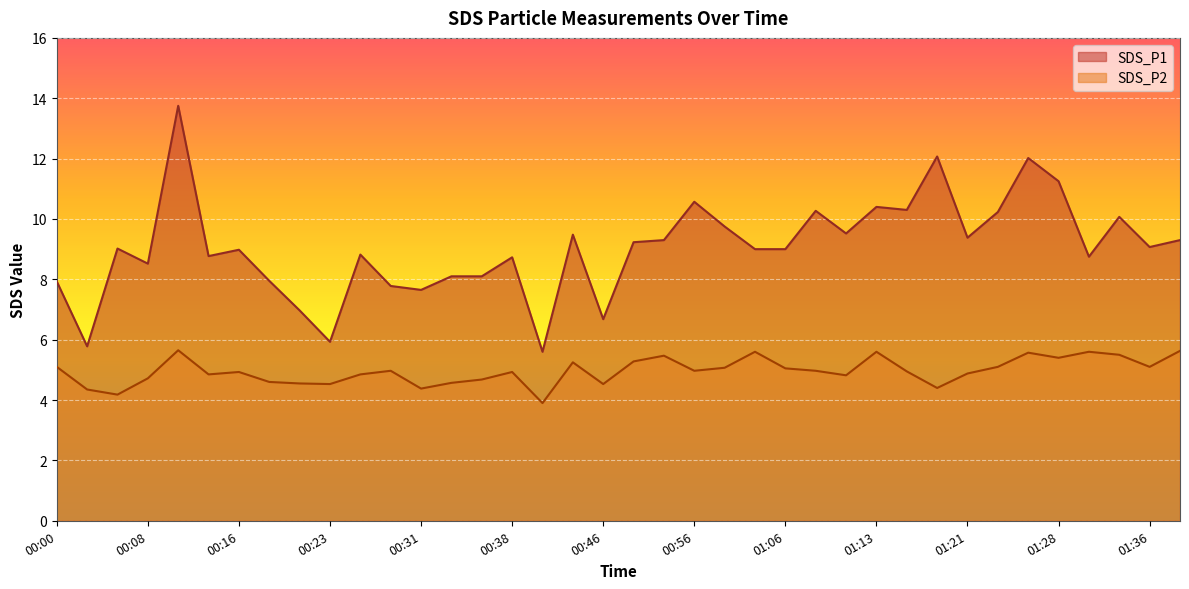

Rank the series by their average value, from lowest to highest.

SDS_P2, SDS_P1